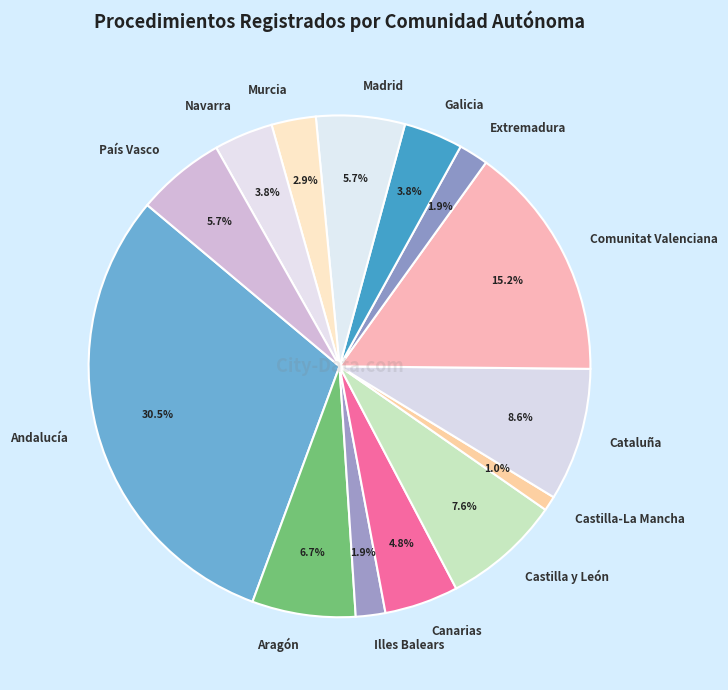

The Canarias slice represents 5% of the pie. True or false?

True